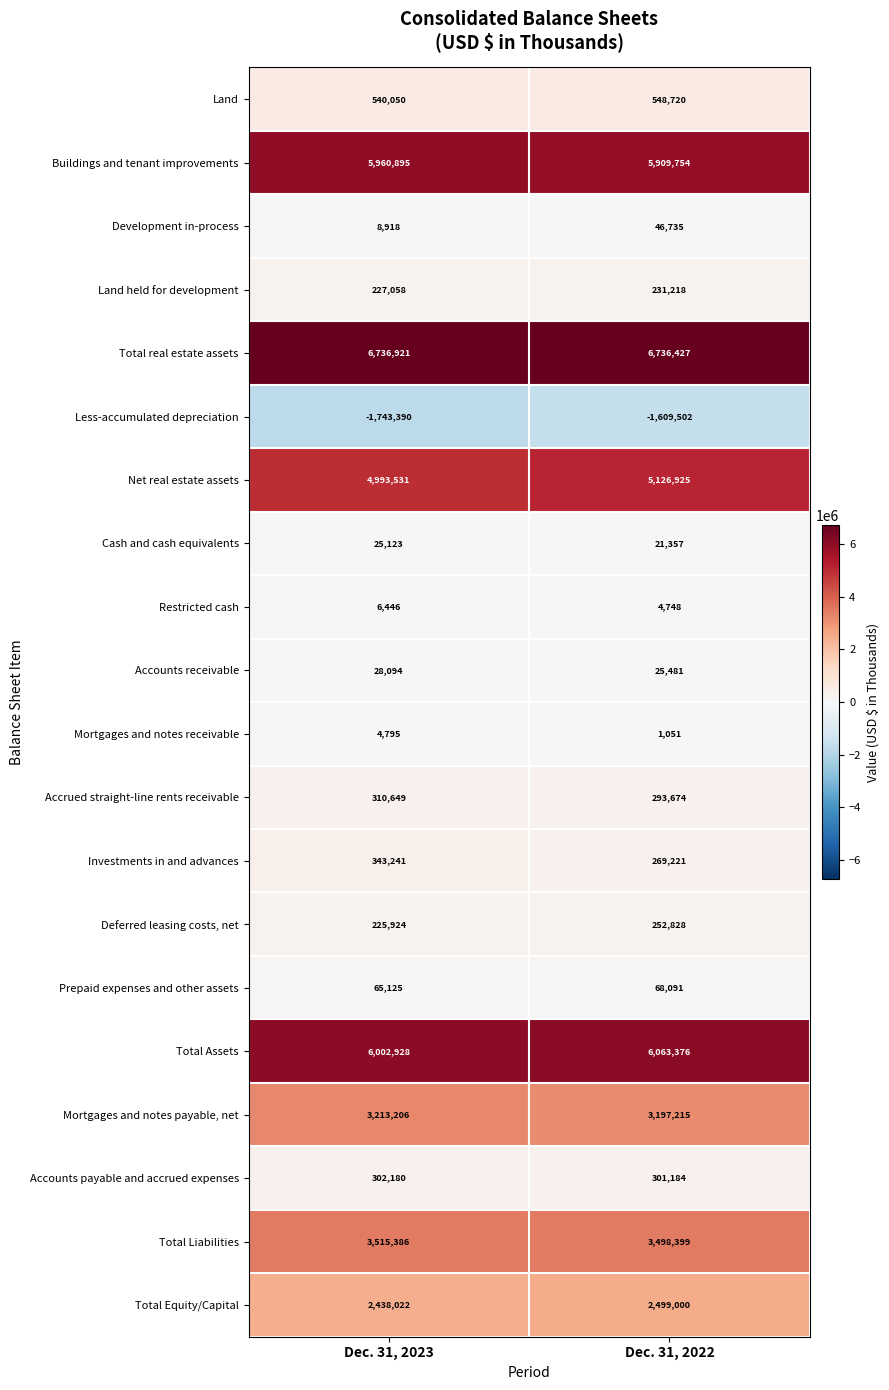

Which series has the largest range (max minus min)?

Less-accumulated depreciation